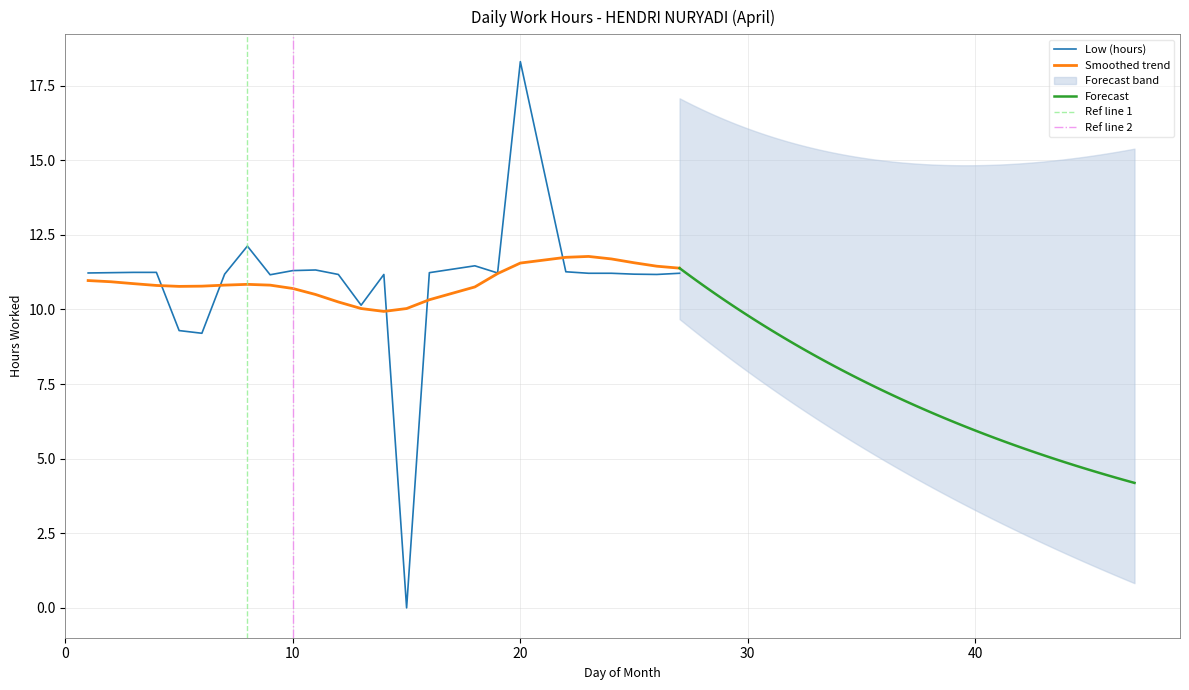

How many data points are less than 11?

4